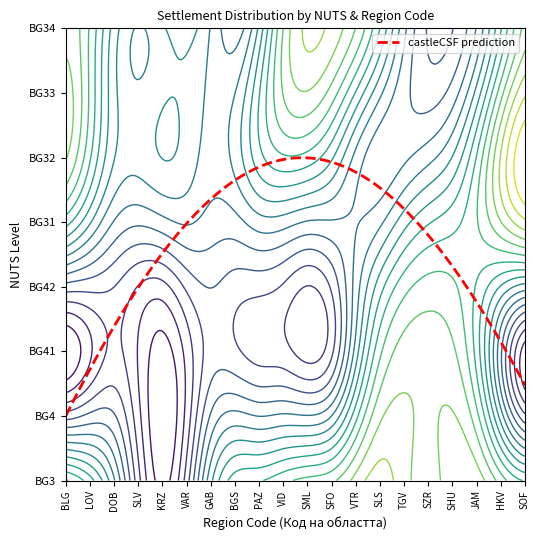

The BG32 series shows 3 at 19. True or false?

True